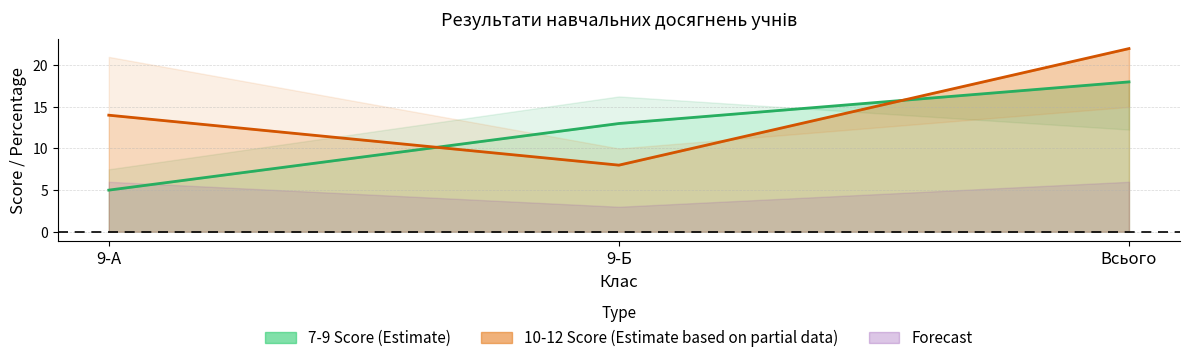

True or false: 10-12 Score has a value of 12 at Всього.

False